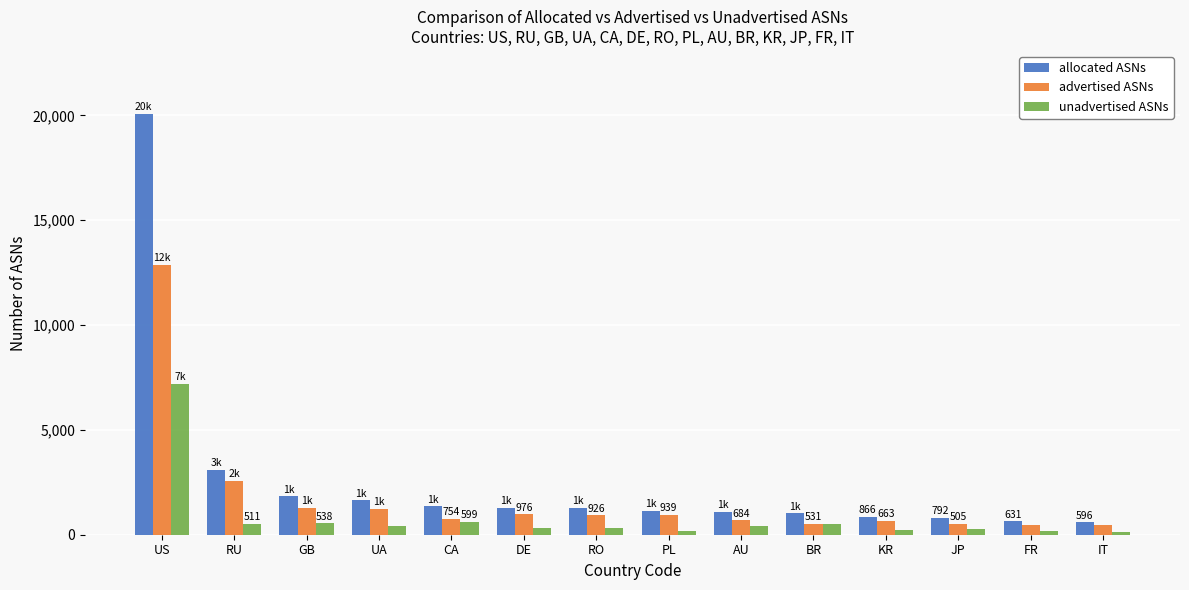

How many values in the advertised ASNs series are below 926?

7